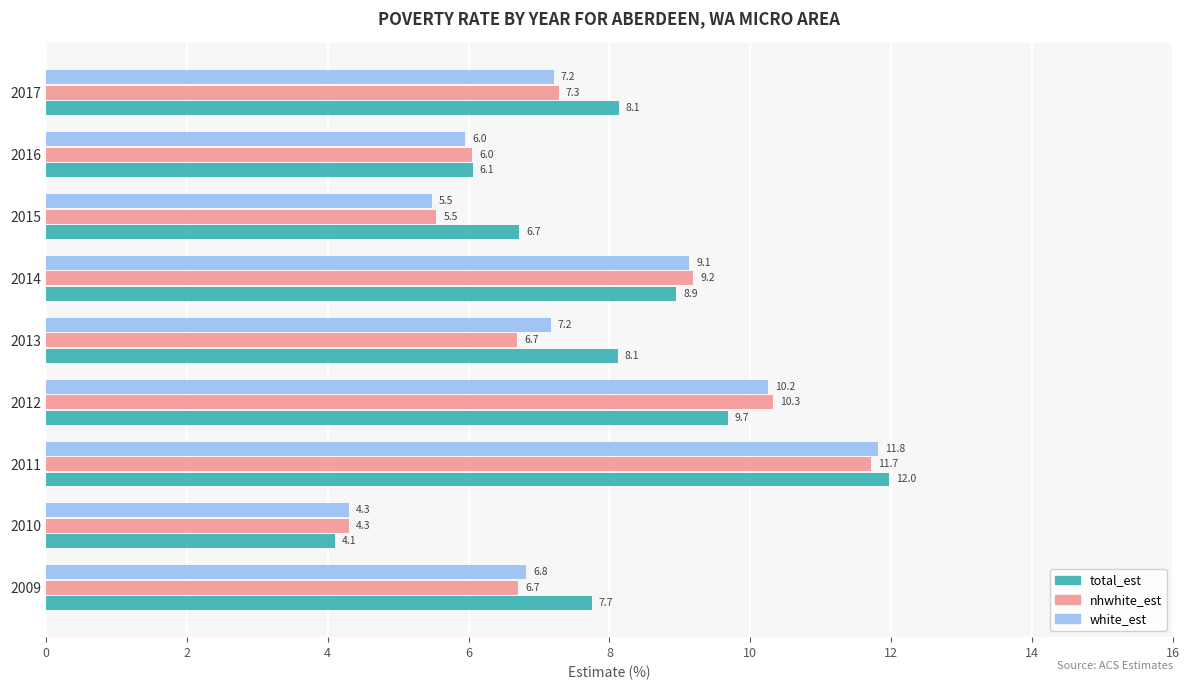

Which category has the lowest value across all series?

2010